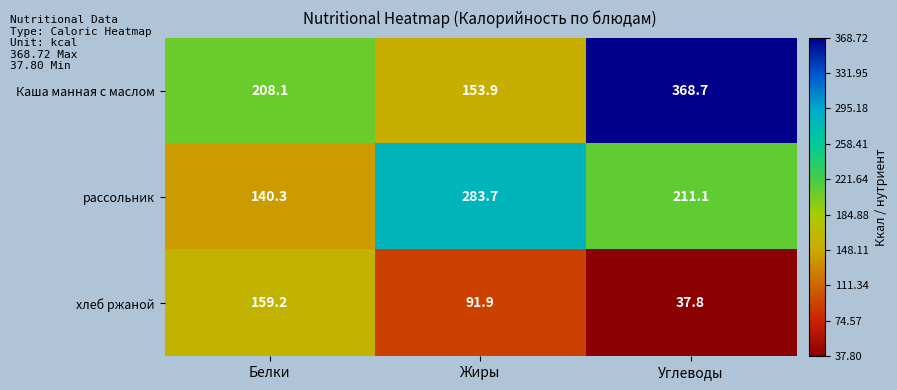

Reading left to right, list all the values displayed in this chart.

Каша манная с маслом: 208.1	153.9	368.7
рассольник: 140.3	283.7	211.1
хлеб ржаной: 159.2	91.9	37.8